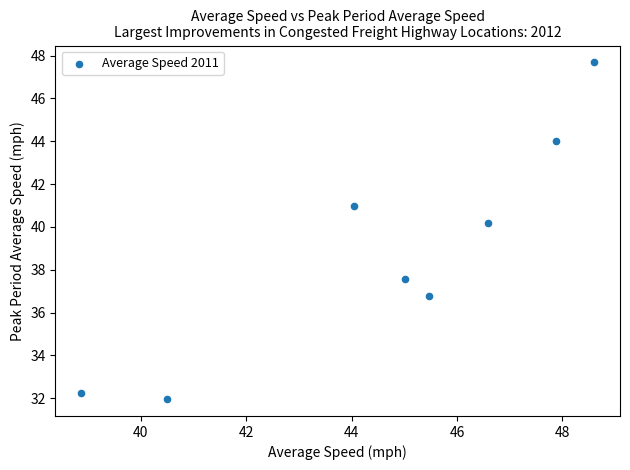

What Y value in the scatter plot is closest to 39?

40.2